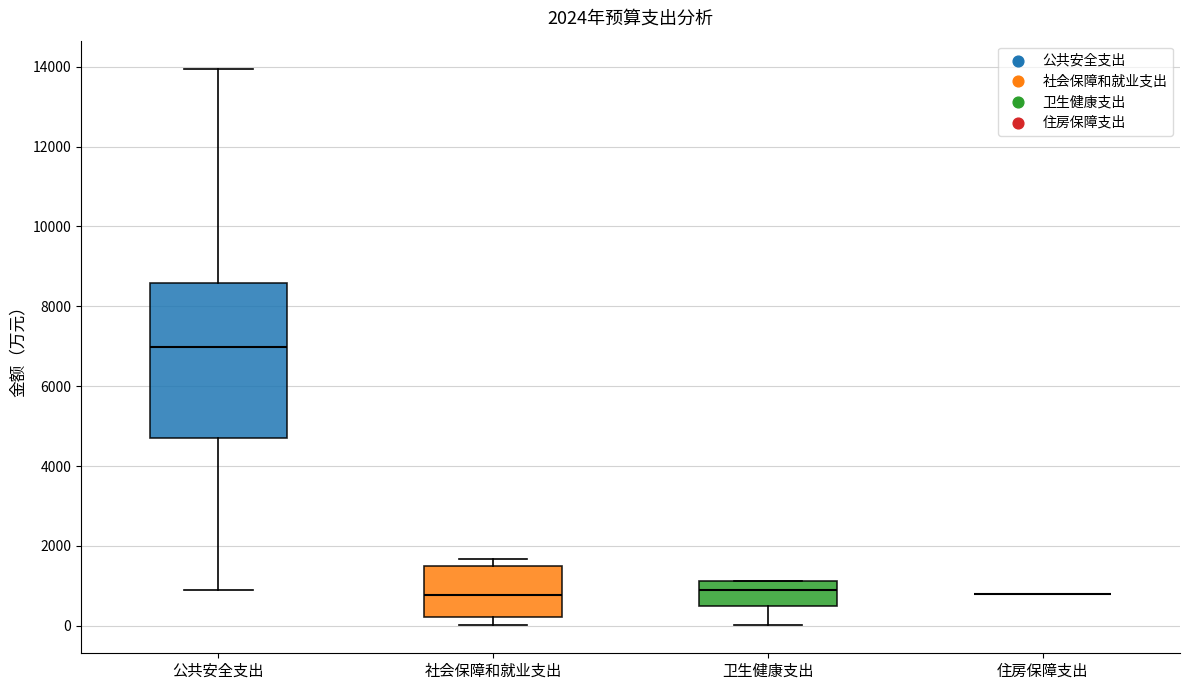

Which box is the tallest, from its lower edge to its upper edge?

公共安全支出